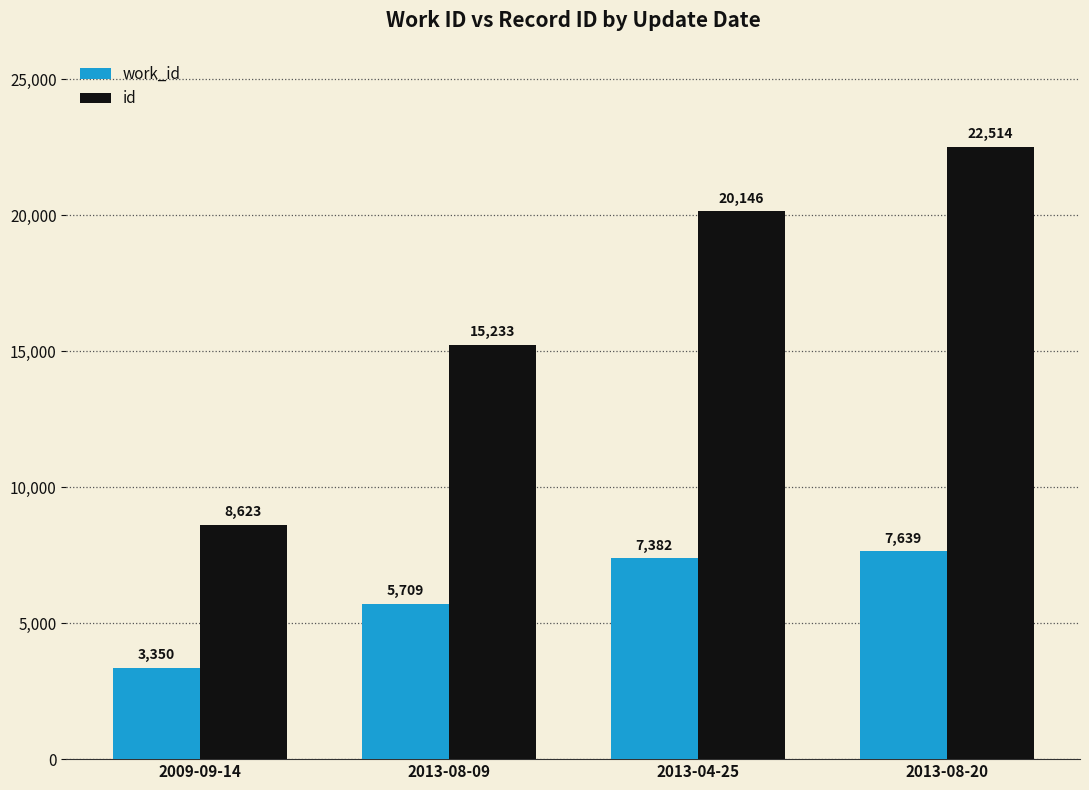

How many distinct data groups are displayed?

2